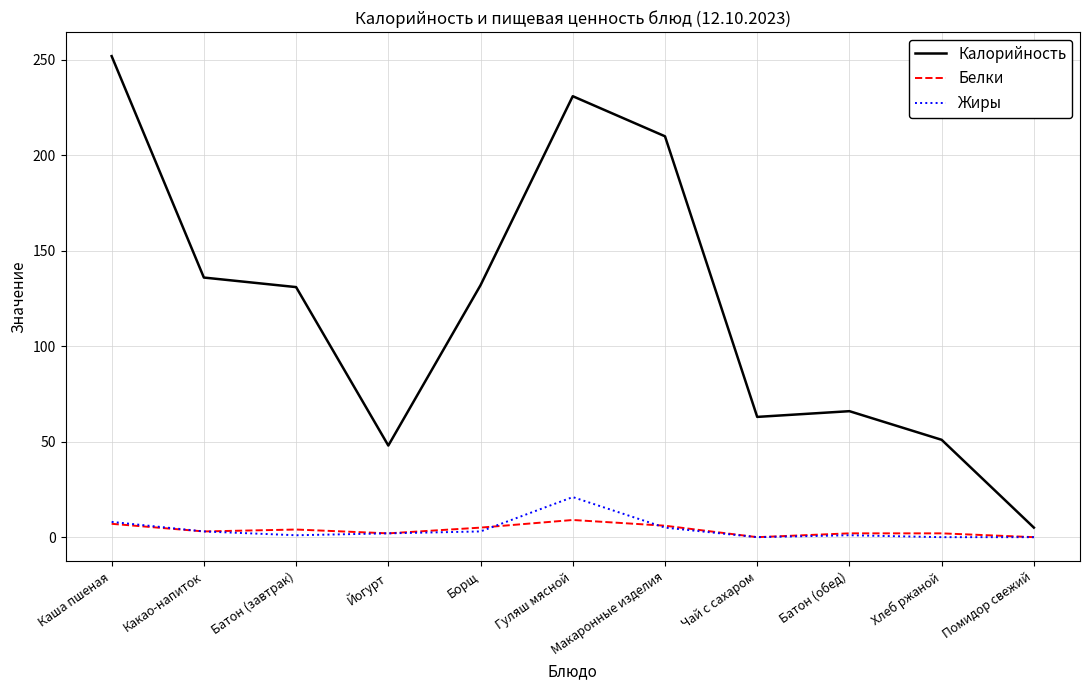

Does the chart display data point markers on the line(s)?

No